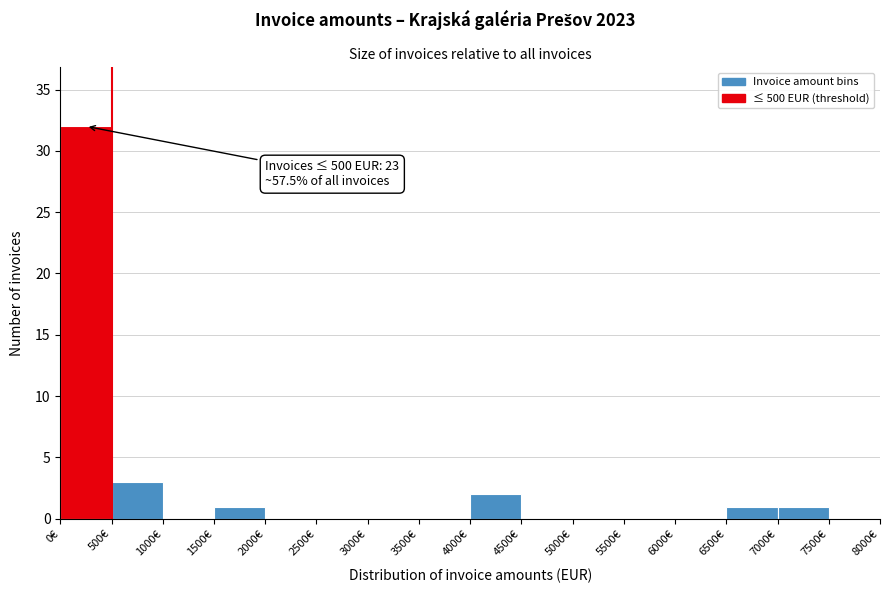

Over which range of the x-axis is the bar tallest?

0 to 500